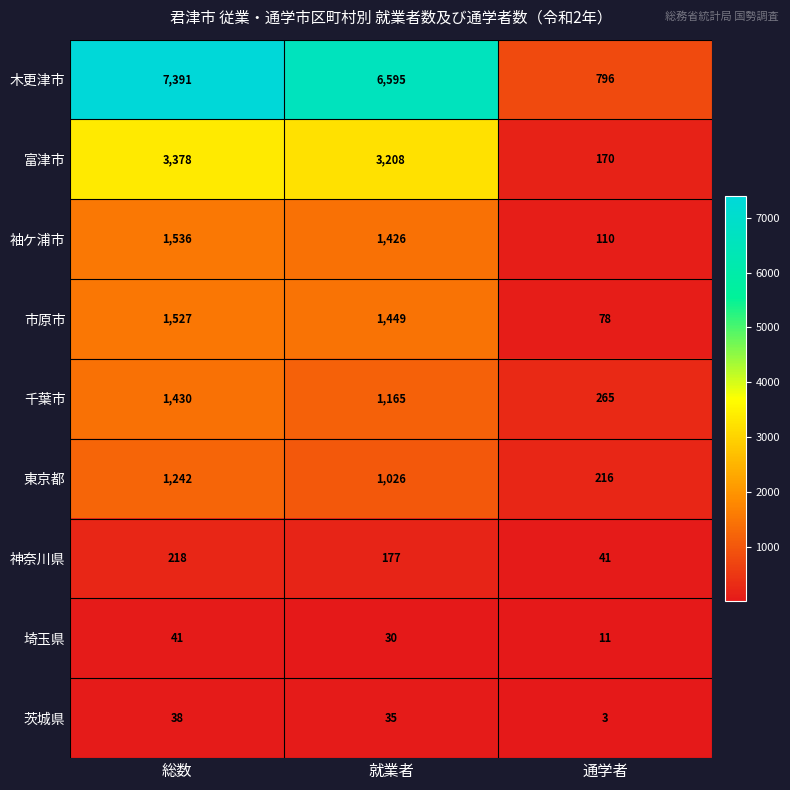

Where does the 富津市 series first go above 3208?

総数